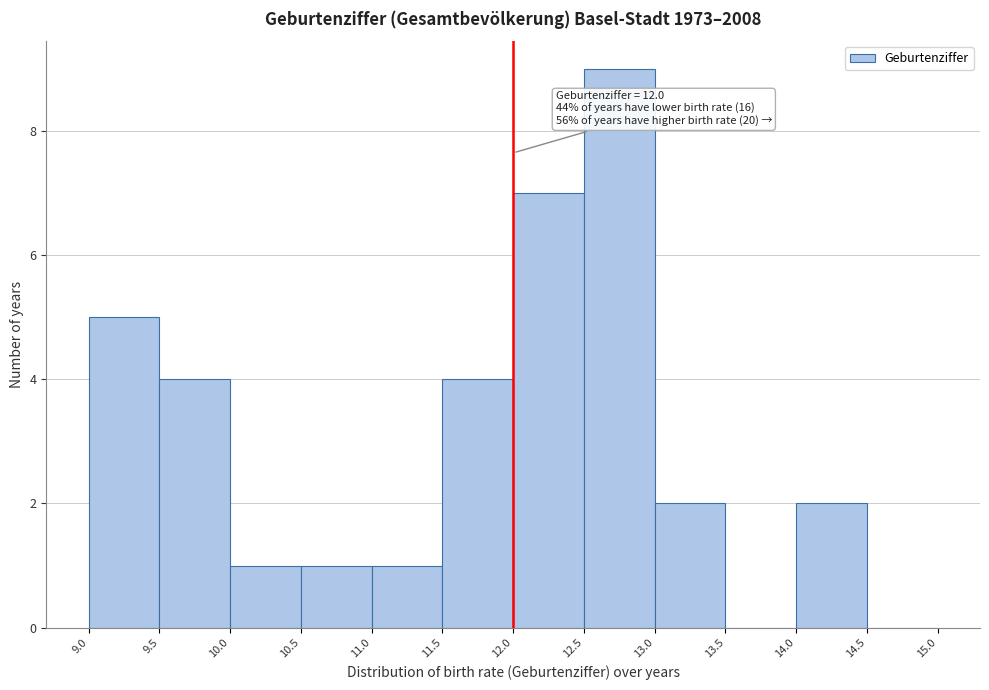

Which range on the x-axis has the tallest bar?

12.5 to 13.0